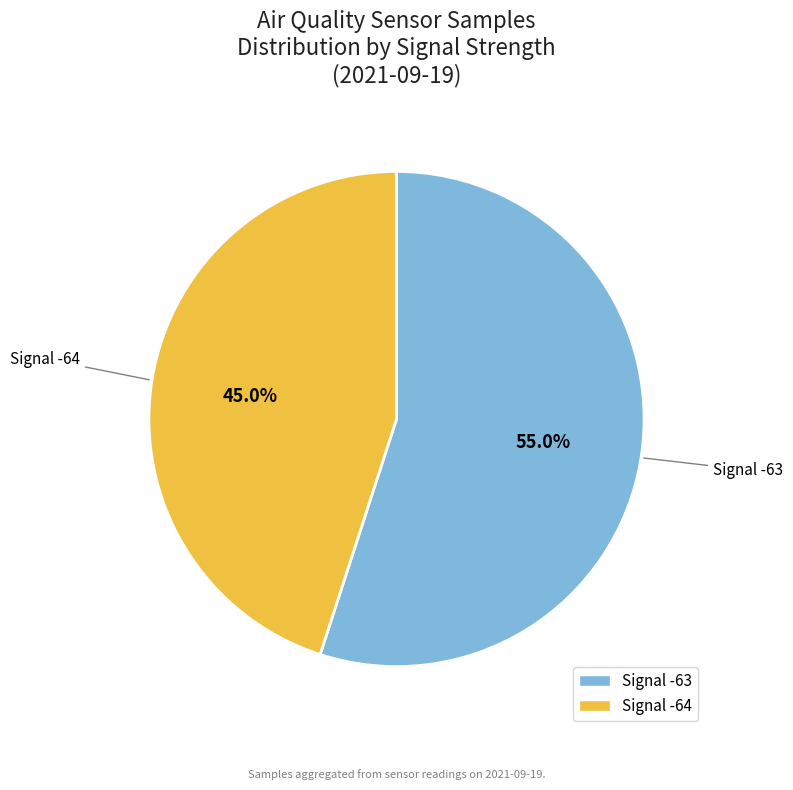

What percentage is NOT represented by Signal -63?

45.0%